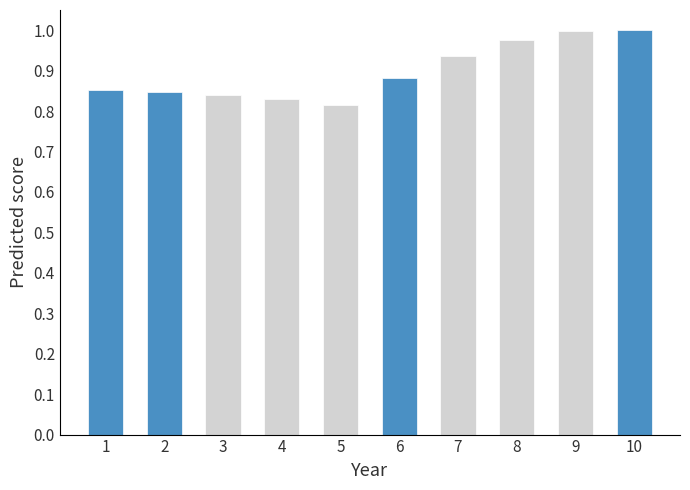

What is the sum of the values at 3 and 10?

1.8